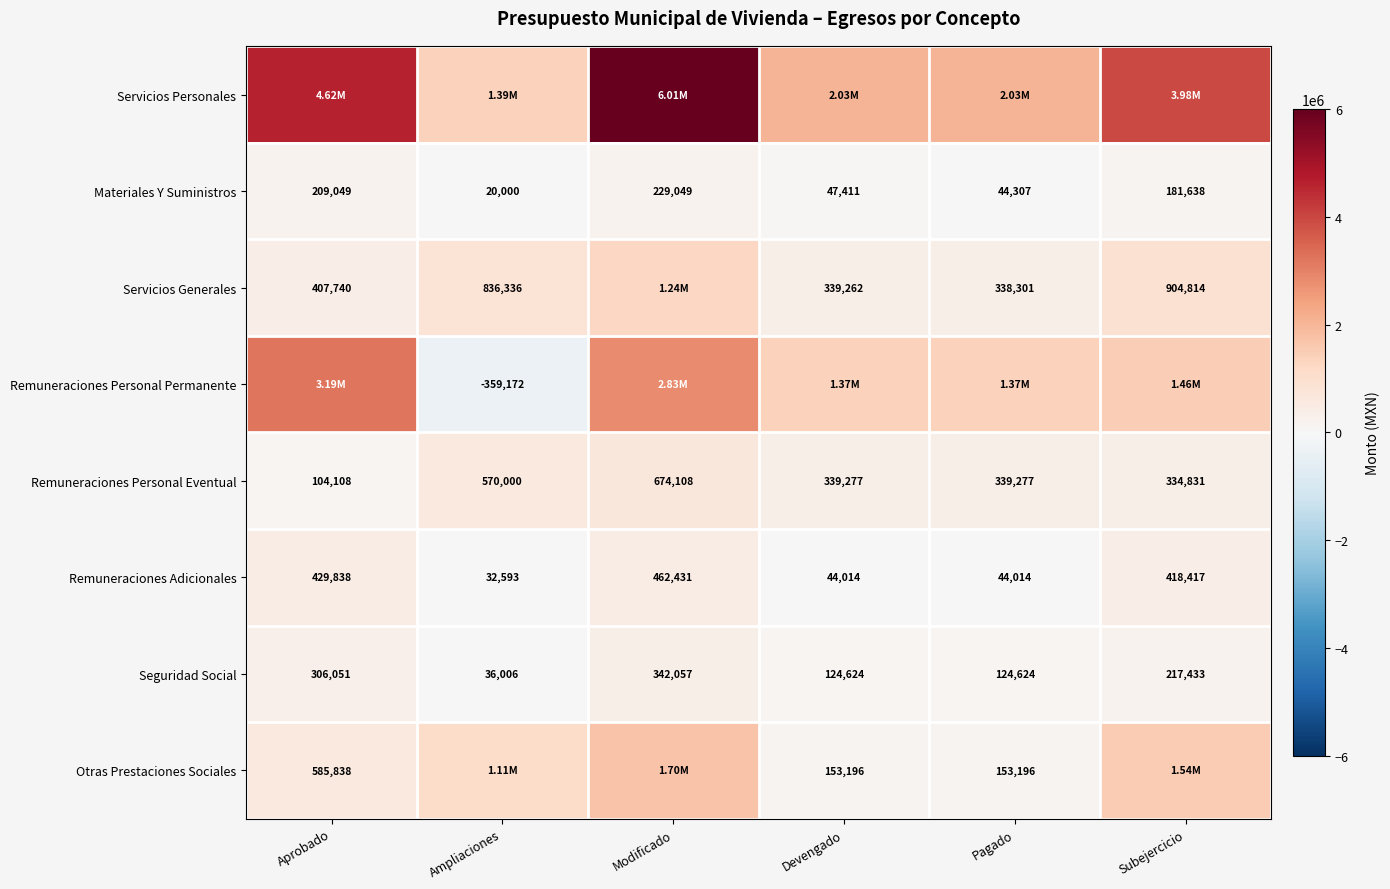

How many data points does each series have?

6